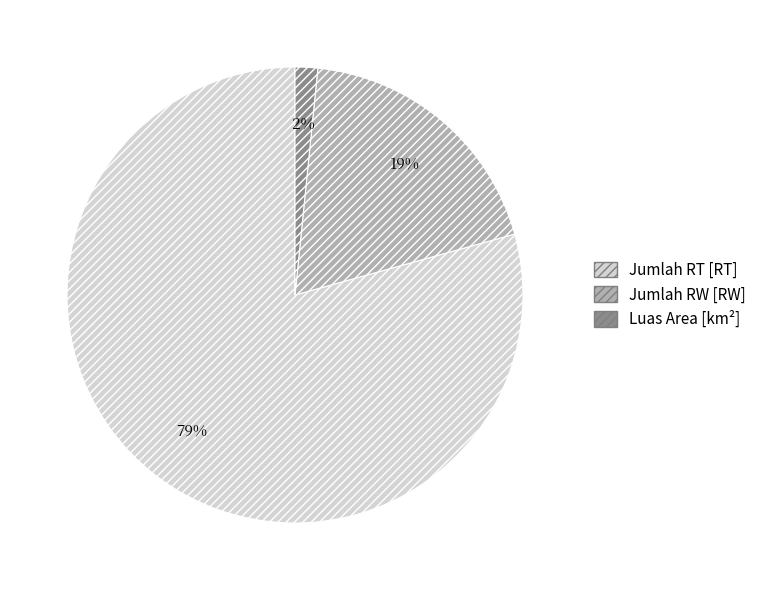

True or false: Jumlah RW [RW] accounts for 12% of the total.

False